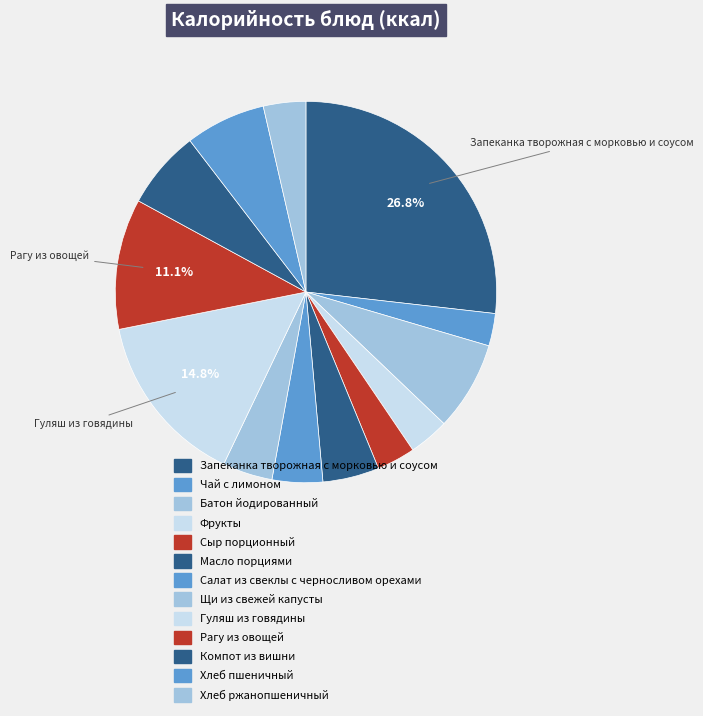

Count the number of slices in the pie.

13